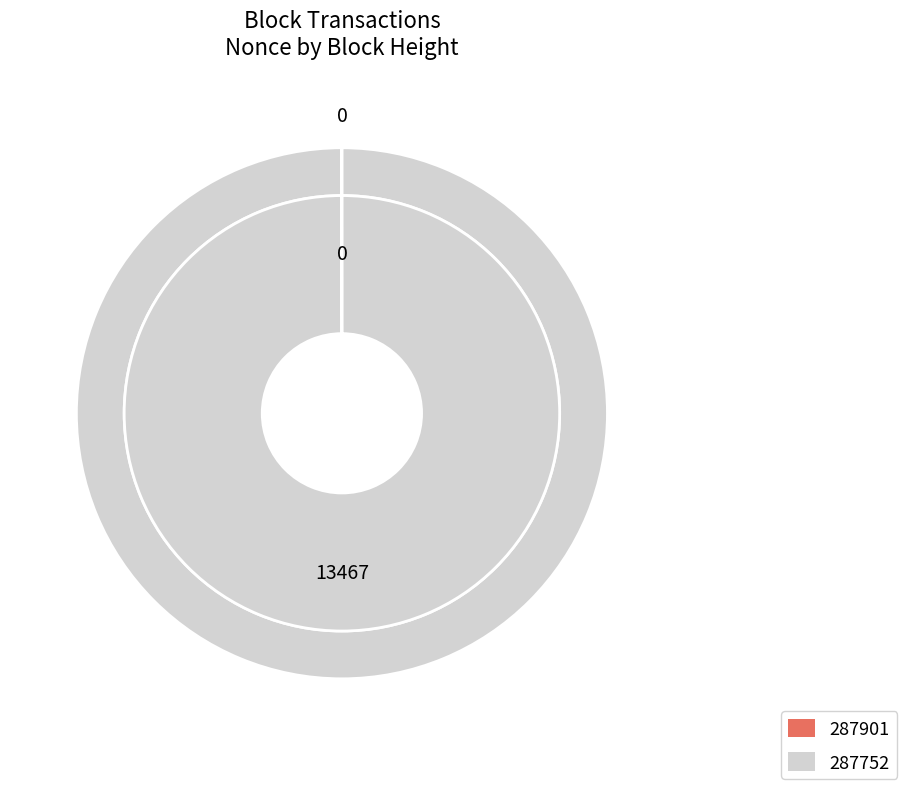

To the nearest percent, what portion does 287752 represent?

100%